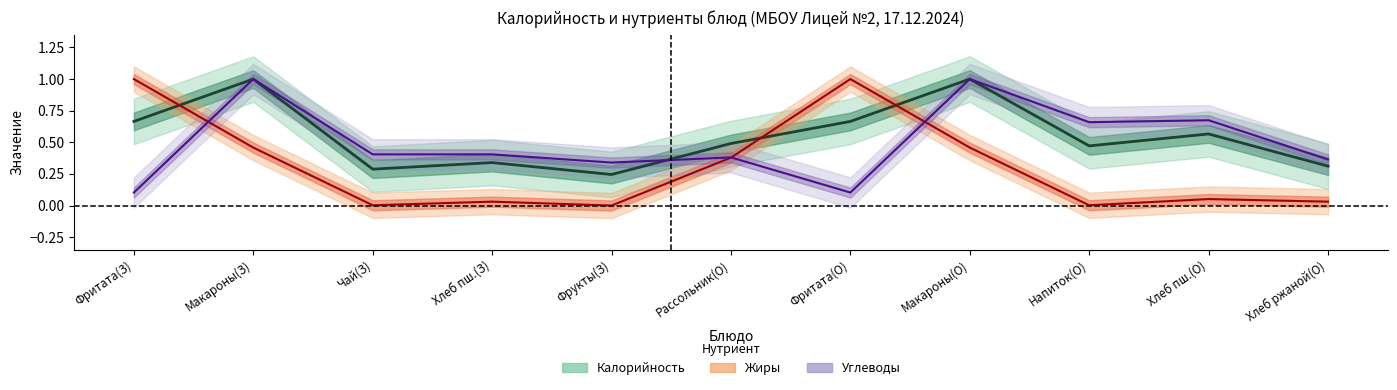

Where is the first local maximum for Углеводы (линия)?

Макароны(З)